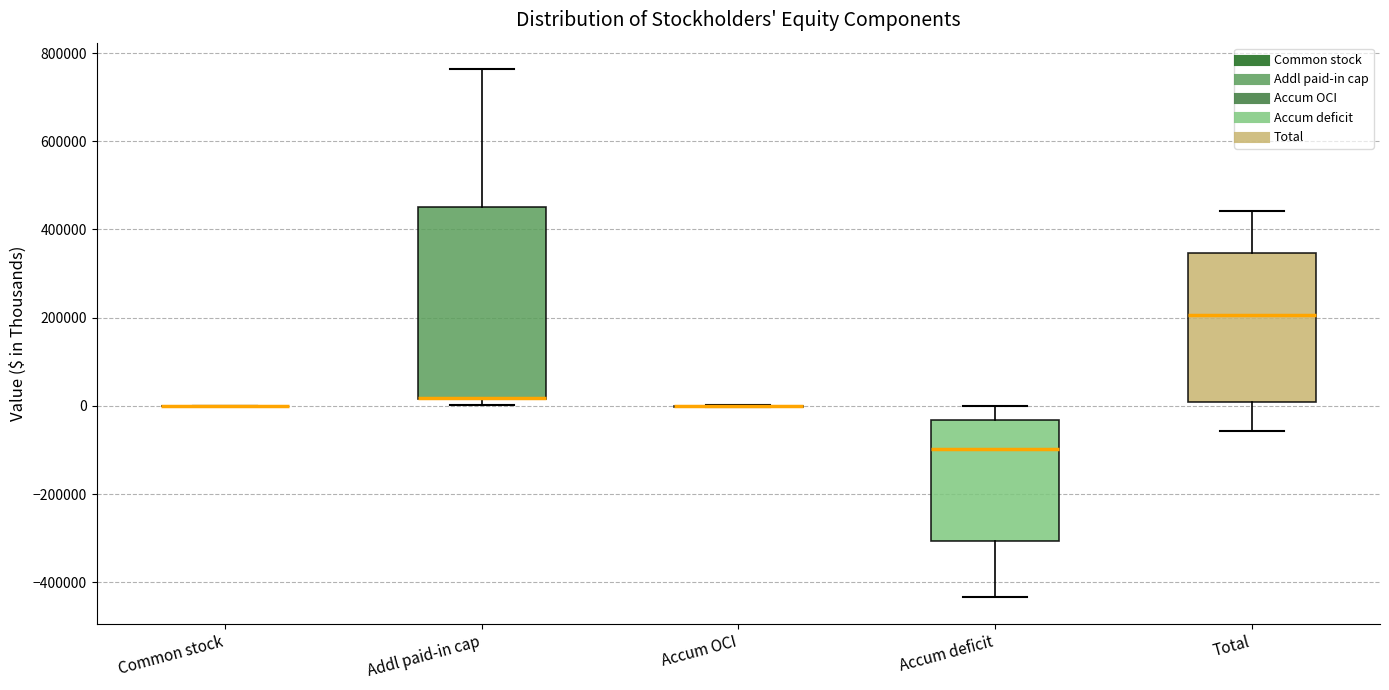

Where is the lower edge of the box for Total on the y-axis? The values are not printed on the chart, so give them approximately, as read against the axis.

0